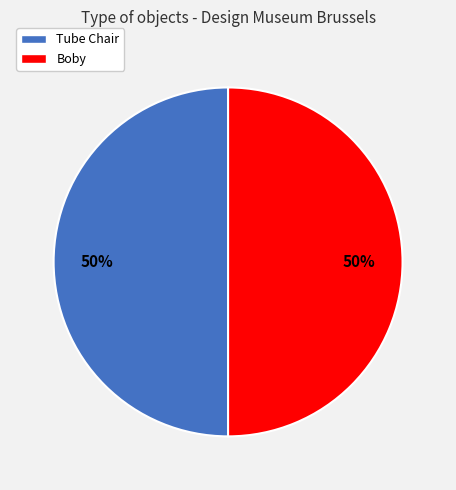

The Boby slice represents 50% of the pie. True or false?

True